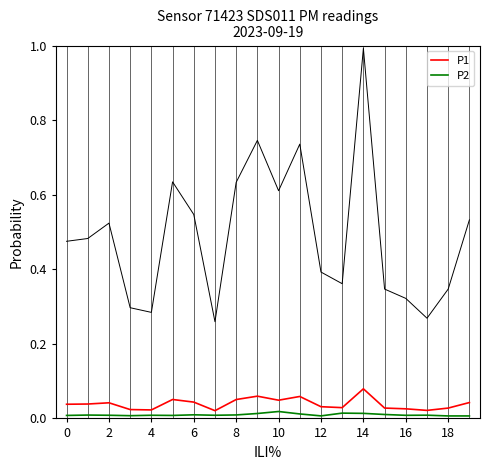

Which series has the largest total across all categories?

P1